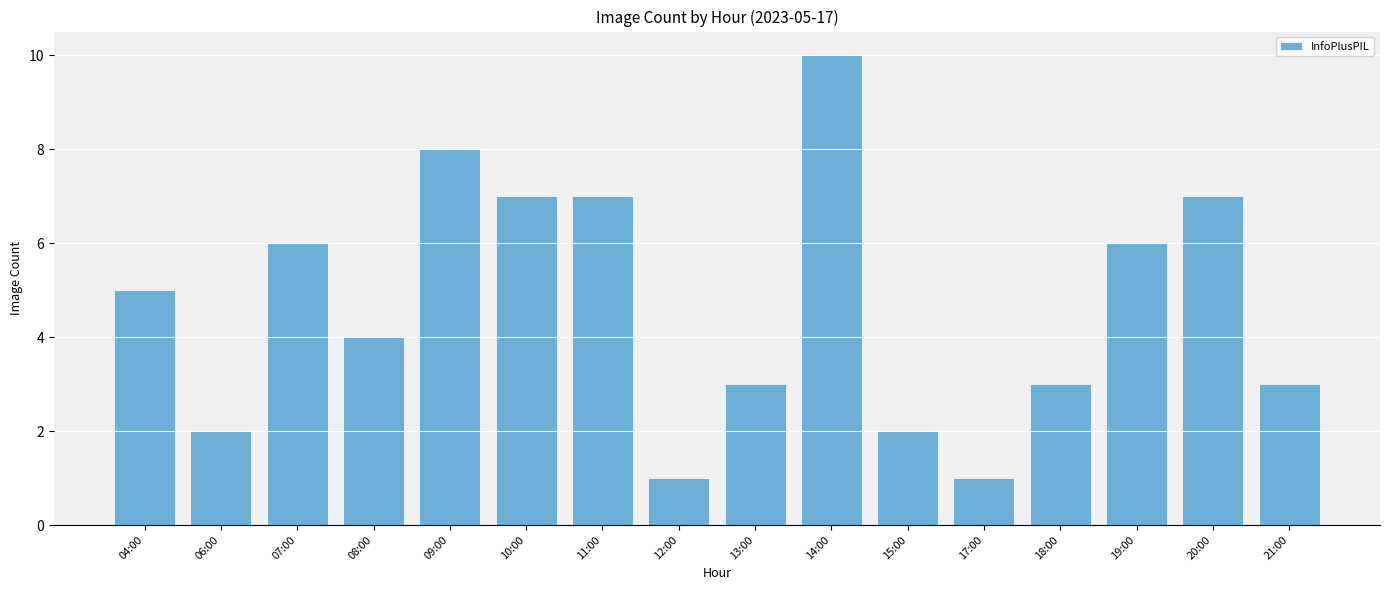

Approximately how many times larger is the value at 14:00 compared to 06:00?

5.0